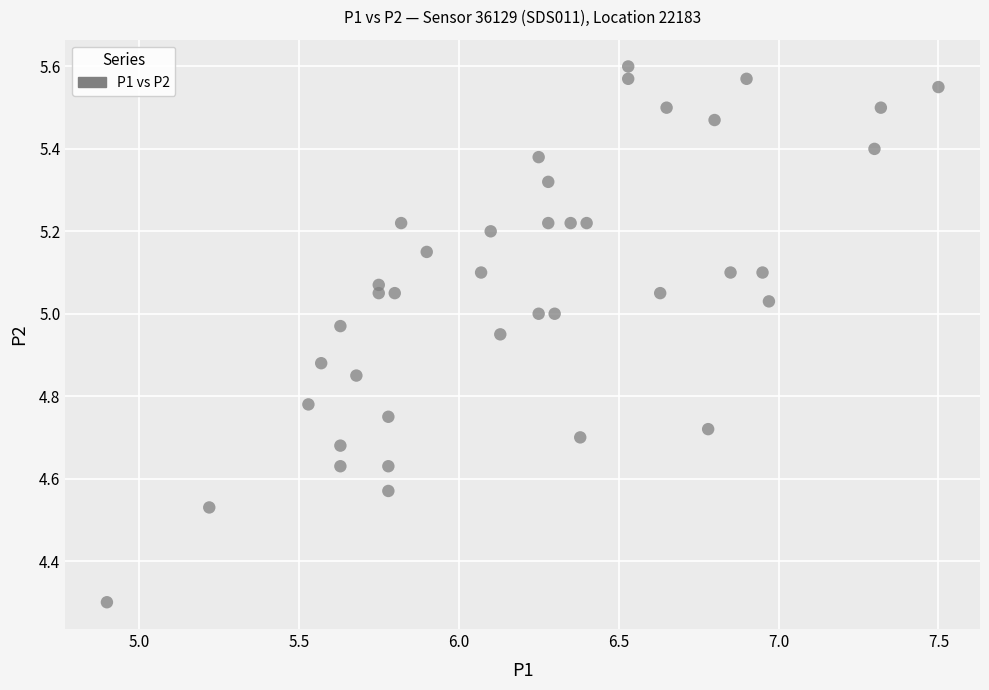

What Y value in the scatter plot is closest to 4?

4.3